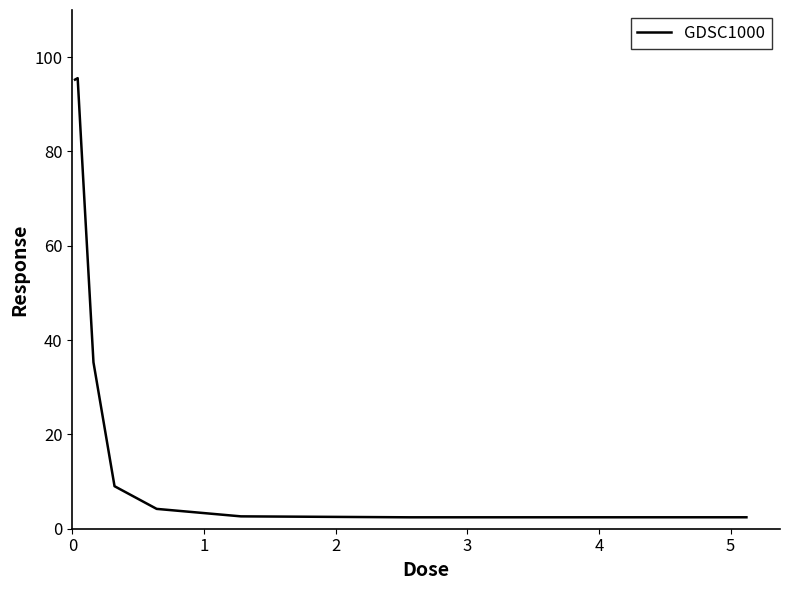

What is the maximum value shown in the chart?

95.5